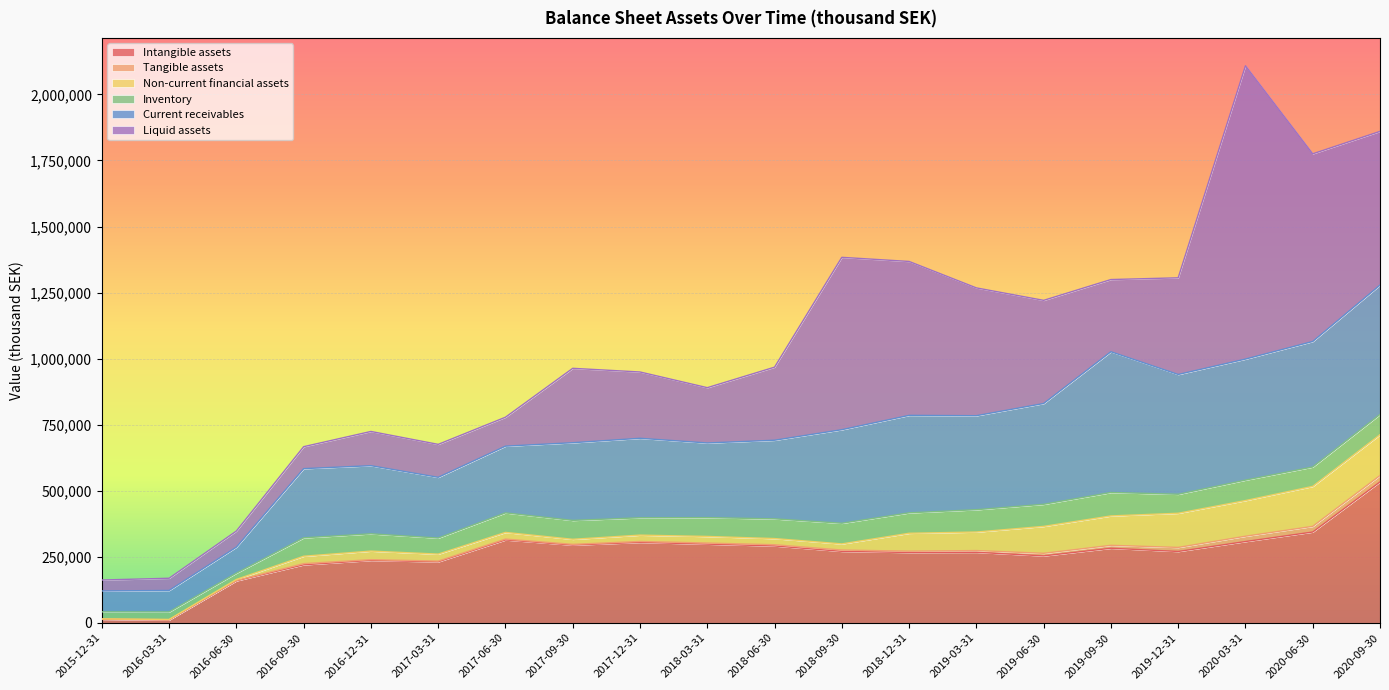

What is the total value across all series at 2020-09-30?

1860113